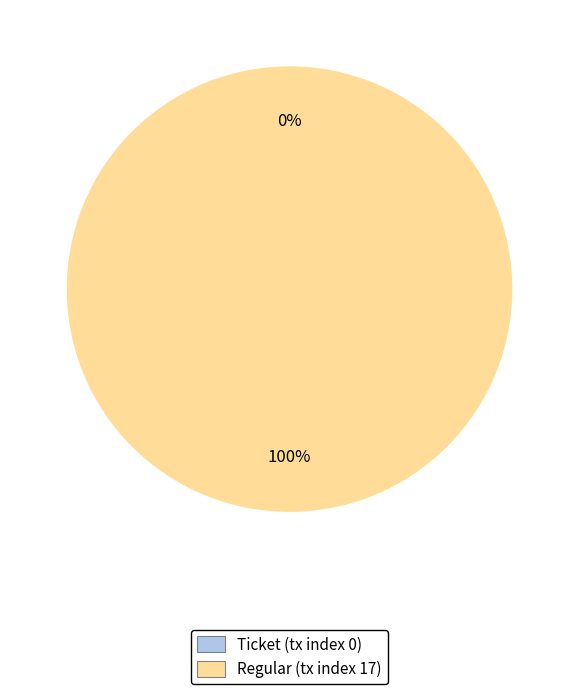

Which category has the smallest portion of the pie?

Ticket (tx index 0)